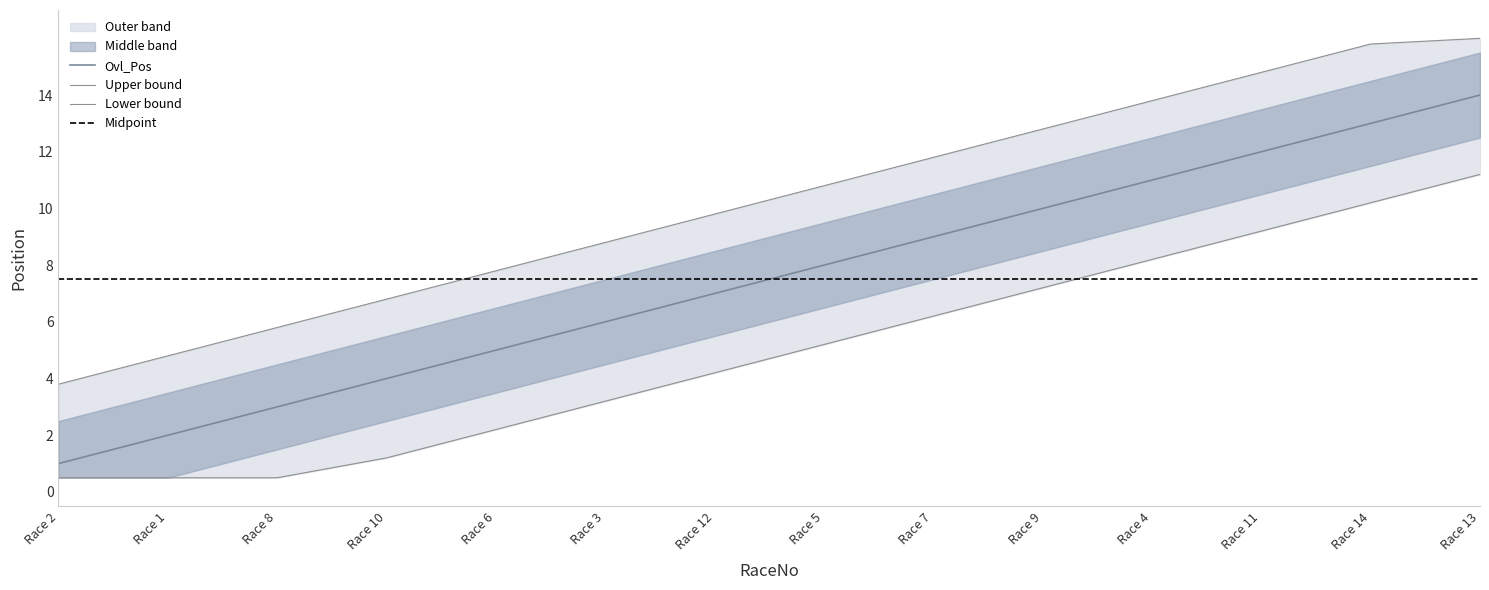

True or false: Ovl_Pos and Cat_Pos intersect in this chart.

False